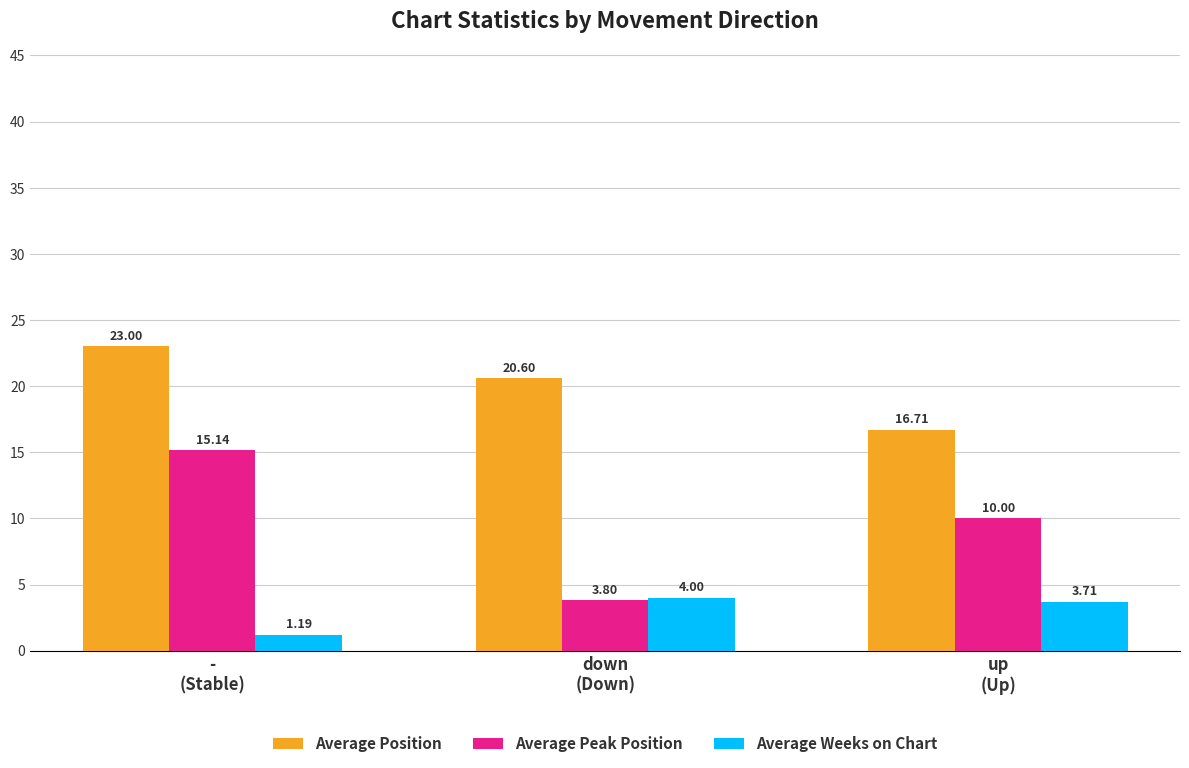

Which series has the largest total across all categories?

Average Position